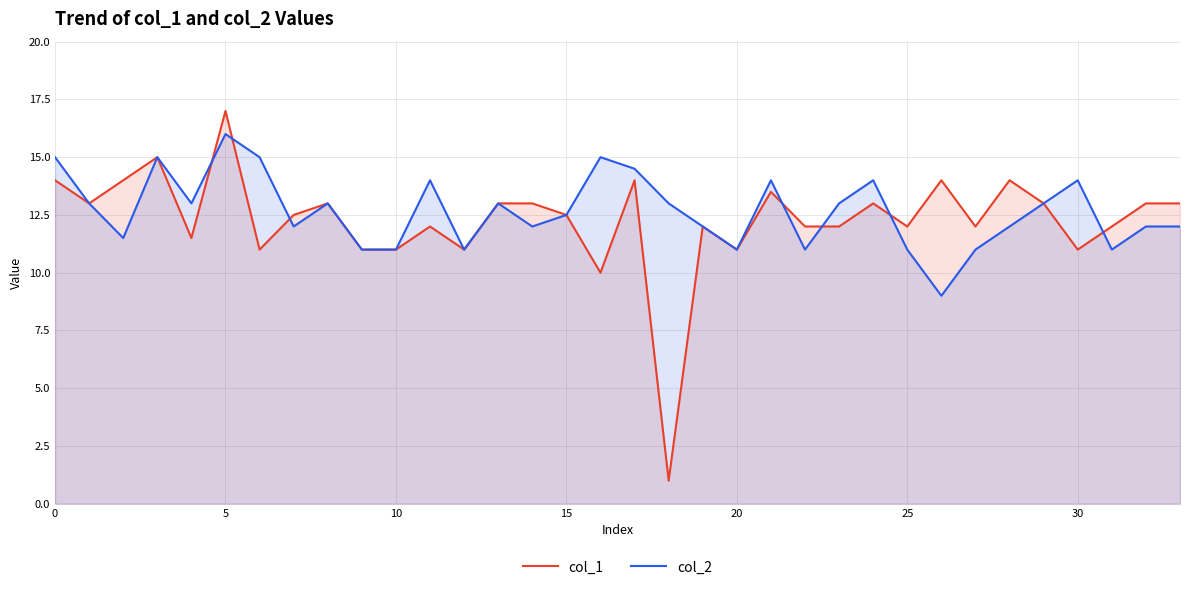

Reading left to right, what are all the values shown in this chart?

col_1: 14.0	13.0	14.0	15.0	11.5	17.0	11.0	12.5	13.0	11.0	11.0	12.0	11.0	13.0	13.0	12.5	10.0	14.0	1.0	12.0	11.0	13.5	12.0	12.0	13.0	12.0	14.0	12.0	14.0	13.0	11.0	12.0	13.0	13.0
col_2: 15.0	13.0	11.5	15.0	13.0	16.0	15.0	12.0	13.0	11.0	11.0	14.0	11.0	13.0	12.0	12.5	15.0	14.5	13.0	12.0	11.0	14.0	11.0	13.0	14.0	11.0	9.0	11.0	12.0	13.0	14.0	11.0	12.0	12.0